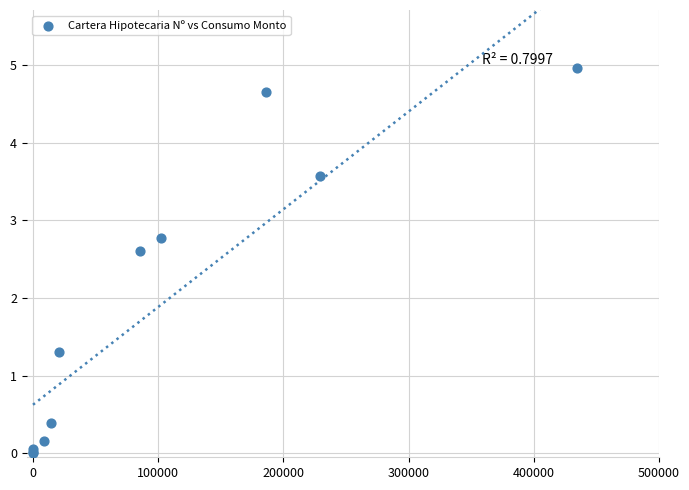

What Y value in the scatter plot is closest to 2?

2.6